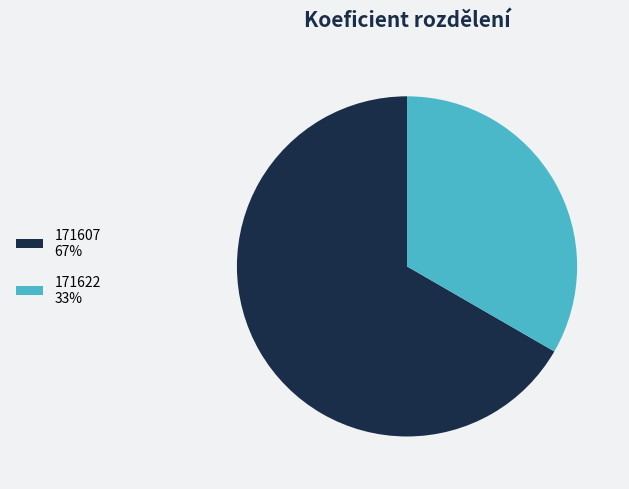

The 171607 slice represents 81% of the pie. True or false?

False